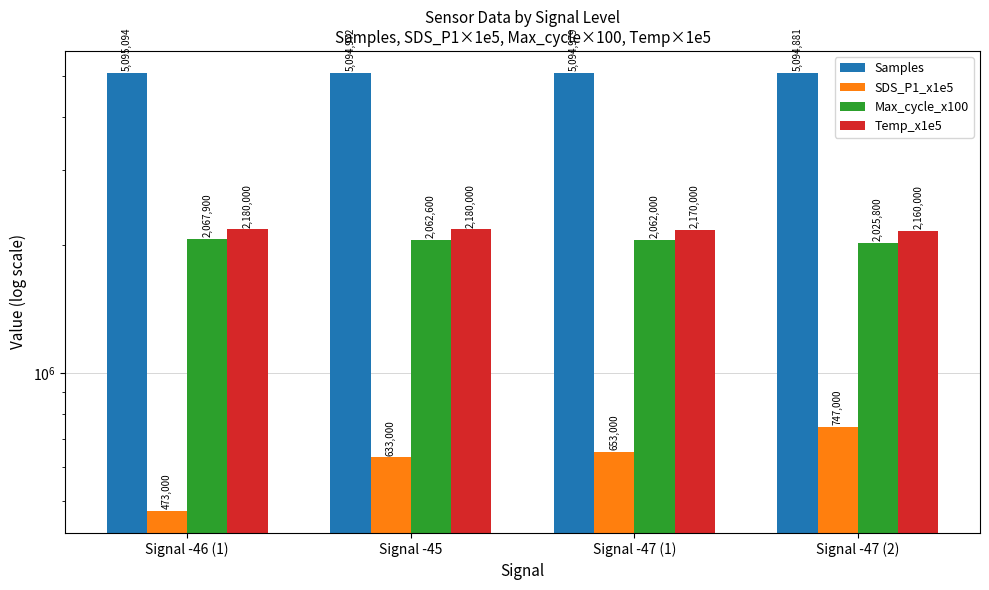

Which series has the largest total across all categories?

Samples